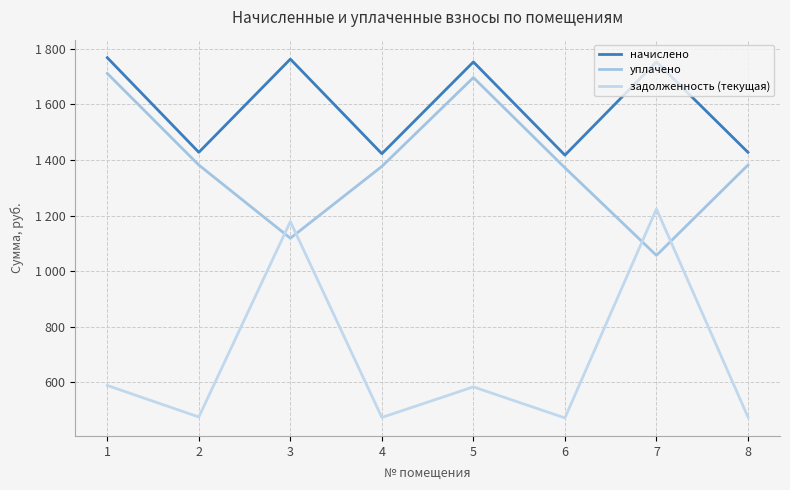

Which label corresponds to the largest value in the chart?

1